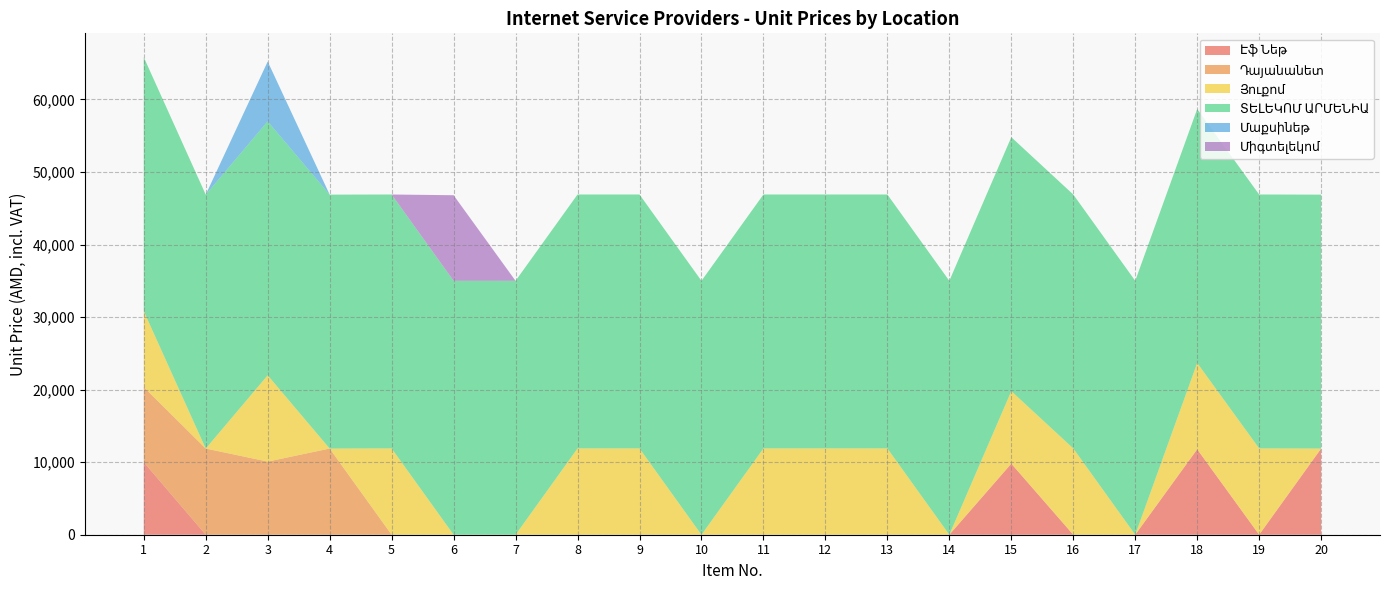

Reading left to right, extract all data points from this chart.

Էֆ Նեթ: 1=10000	2=0	3=0	4=0	5=0	6=0	7=0	8=0	9=0	10=0	11=0	12=0	13=0	14=0	15=9800	16=0	17=0	18=11781	19=0	20=11880
Դայանանետ: 1=10353	2=11880	3=10081	4=11880	5=0	6=0	7=0	8=0	9=0	10=0	11=0	12=0	13=0	14=0	15=0	16=0	17=0	18=0	19=0	20=0
Յուքոմ: 1=10472	2=0	3=11900	4=0	5=11900	6=0	7=0	8=11900	9=11900	10=0	11=11900	12=11900	13=11900	14=0	15=10000	16=11900	17=0	18=11900	19=11900	20=0
ՏԵԼԵԿՈՄ ԱՐՄԵՆԻԱ: 1=35000	2=35000	3=35000	4=35000	5=35000	6=35000	7=35000	8=35000	9=35000	10=35000	11=35000	12=35000	13=35000	14=35000	15=35000	16=35000	17=35000	18=35000	19=35000	20=35000
Մաքսինեթ: 1=0	2=0	3=8250	4=0	5=0	6=0	7=0	8=0	9=0	10=0	11=0	12=0	13=0	14=0	15=0	16=0	17=0	18=0	19=0	20=0
Միգտելեկոմ: 1=0	2=0	3=0	4=0	5=0	6=11800	7=0	8=0	9=0	10=0	11=0	12=0	13=0	14=0	15=0	16=0	17=0	18=0	19=0	20=0